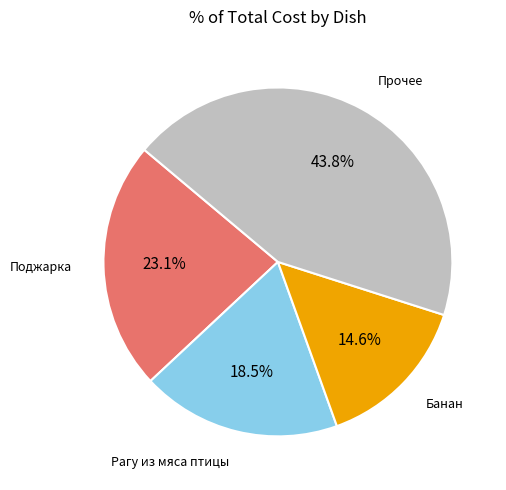

How many segments does this pie chart have?

4